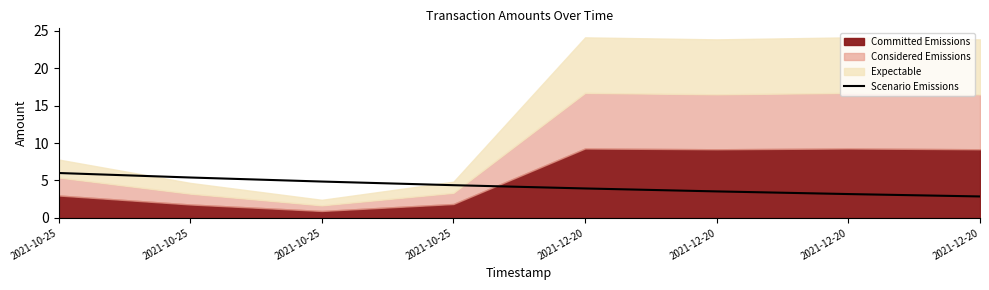

What is the change in value from 2021-12-20 to 2021-12-20?

-0.7